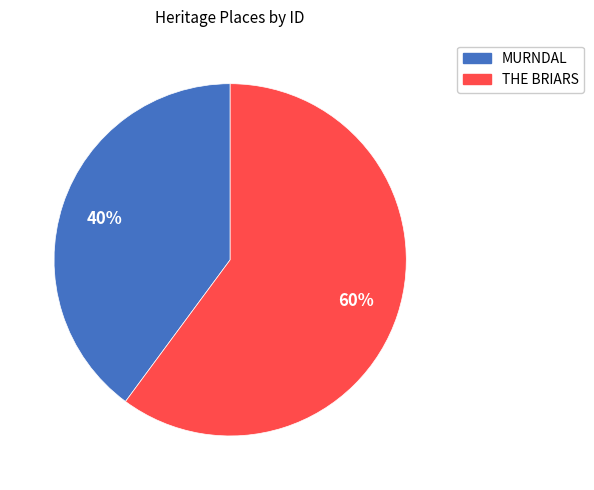

To the nearest percent, what portion does THE BRIARS represent?

60%